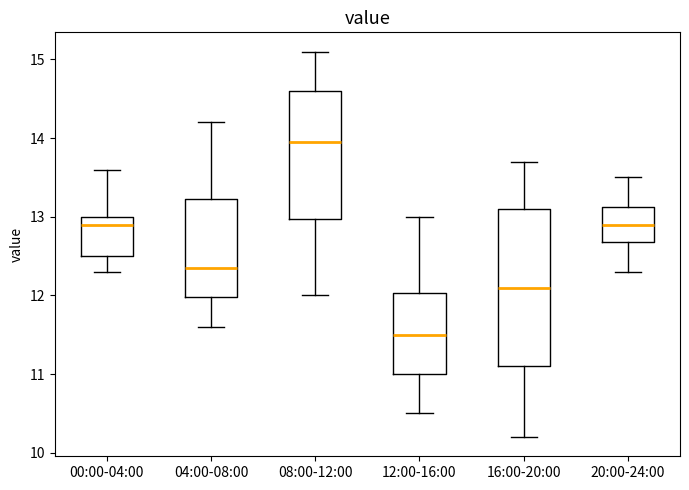

Reading left to right, read every box against the y-axis: the position of its median line, the range the box covers, and the ends of its whiskers. The values are not printed on the chart, so give them approximately, as read against the axis.

00:00-04:00: median 12.9, box 12.5 to 13.0, whiskers 12.3 to 13.6
04:00-08:00: median 12.4, box 12.0 to 13.2, whiskers 11.6 to 14.2
08:00-12:00: median 14.0, box 13.0 to 14.6, whiskers 12.0 to 15.1
12:00-16:00: median 11.5, box 11.0 to 12.0, whiskers 10.5 to 13.0
16:00-20:00: median 12.1, box 11.1 to 13.1, whiskers 10.2 to 13.7
20:00-24:00: median 12.9, box 12.7 to 13.1, whiskers 12.3 to 13.5